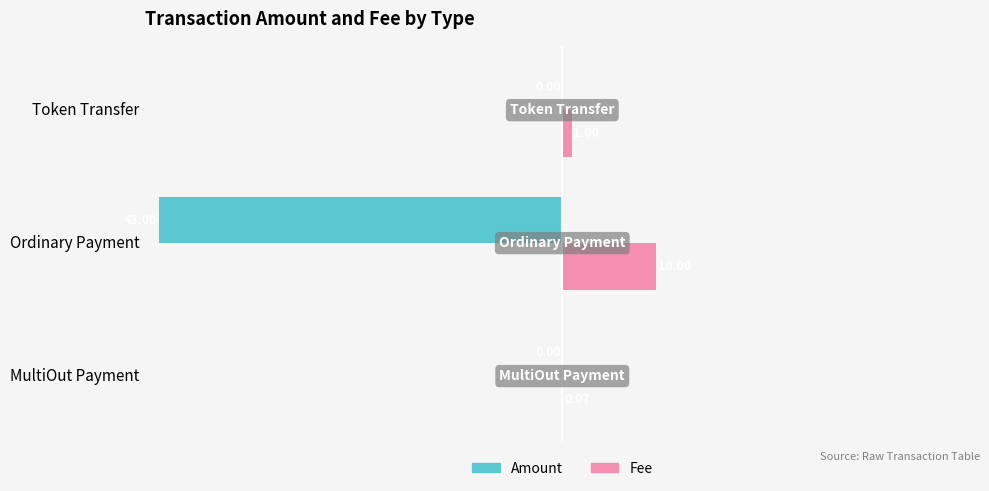

At which category is the sum across all series the highest?

Token Transfer